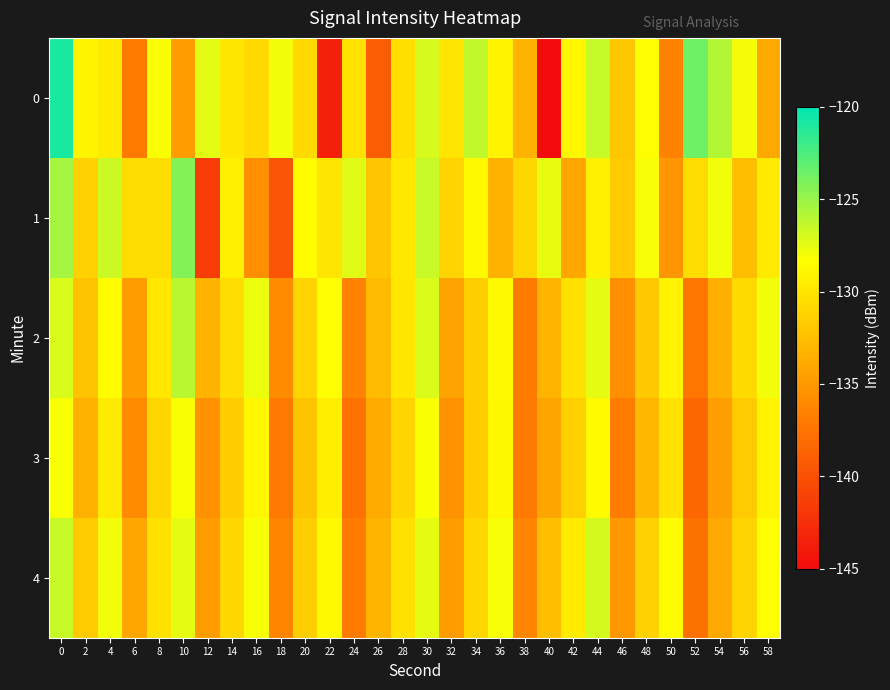

Rank the series by their maximum value, from lowest to highest.

3, 4, 2, 1, 0